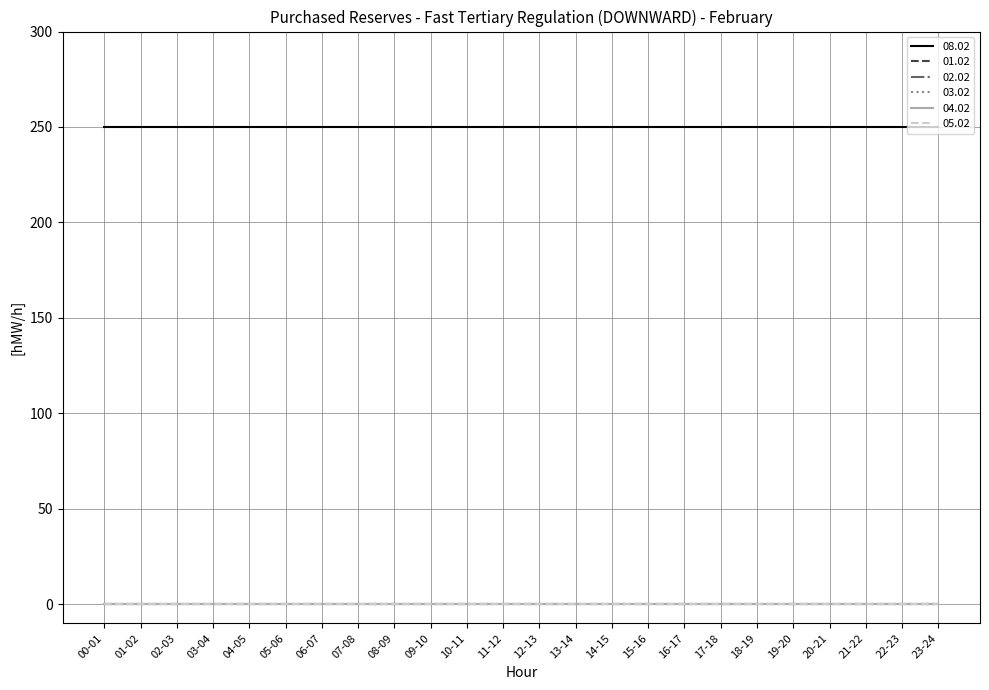

At which label is 03.02 closest to 0?

00-01